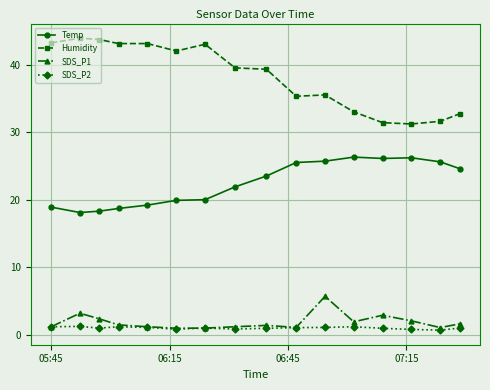

What is the average value of the Temp series?

22.4